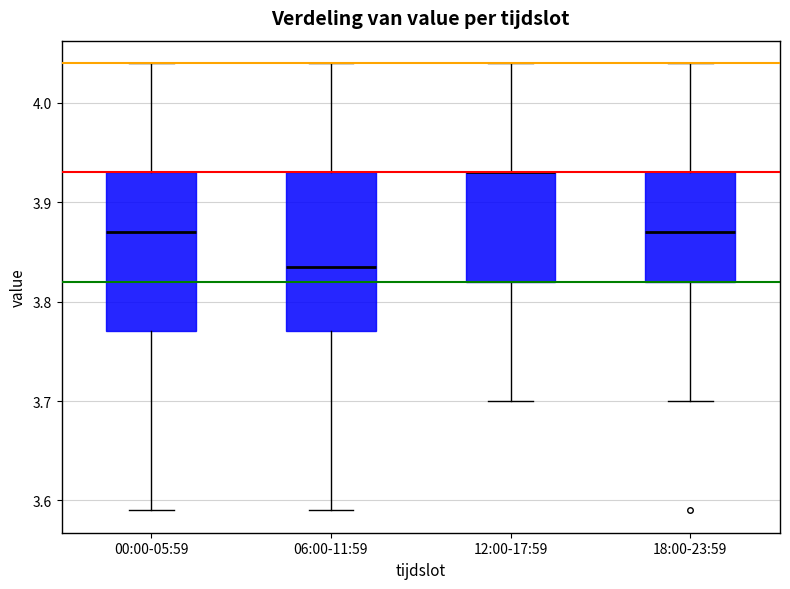

Where is the upper edge of the box for 18:00-23:59 on the y-axis? The values are not printed on the chart, so give them approximately, as read against the axis.

3.93